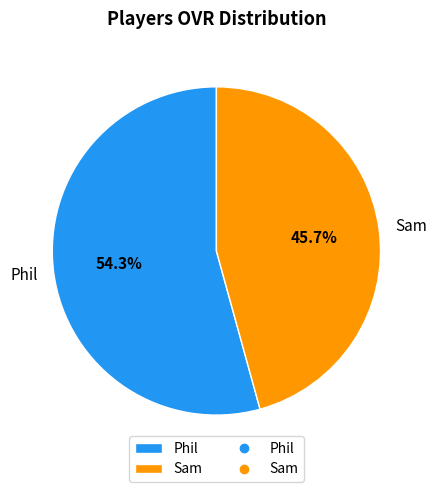

How many slices are in this pie chart?

2